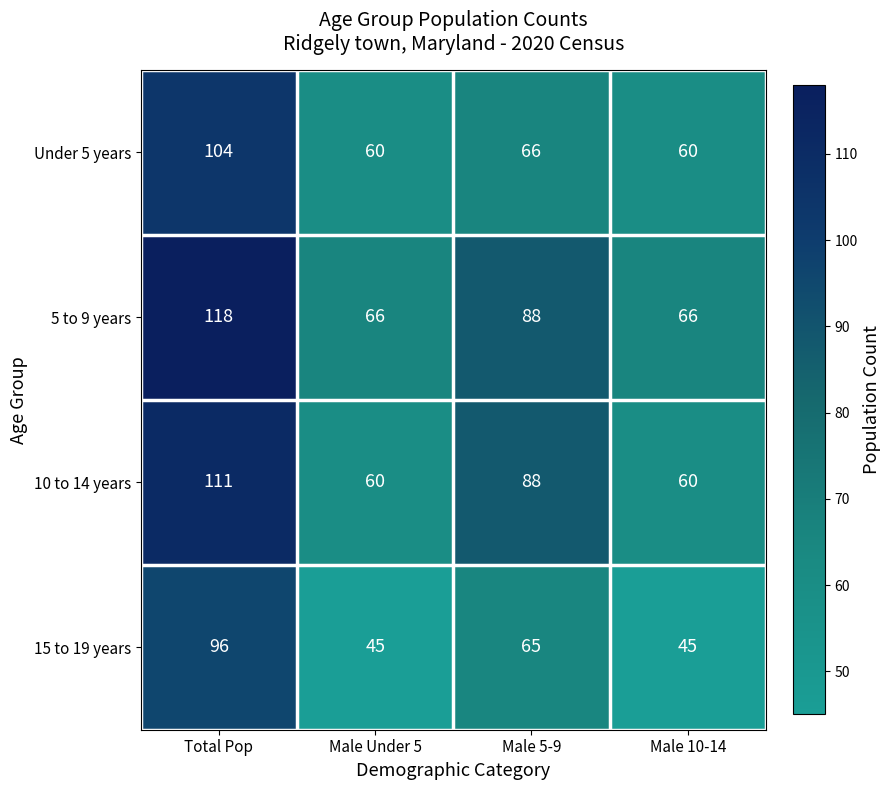

How many Under 5 years values are between 60 and 104?

4